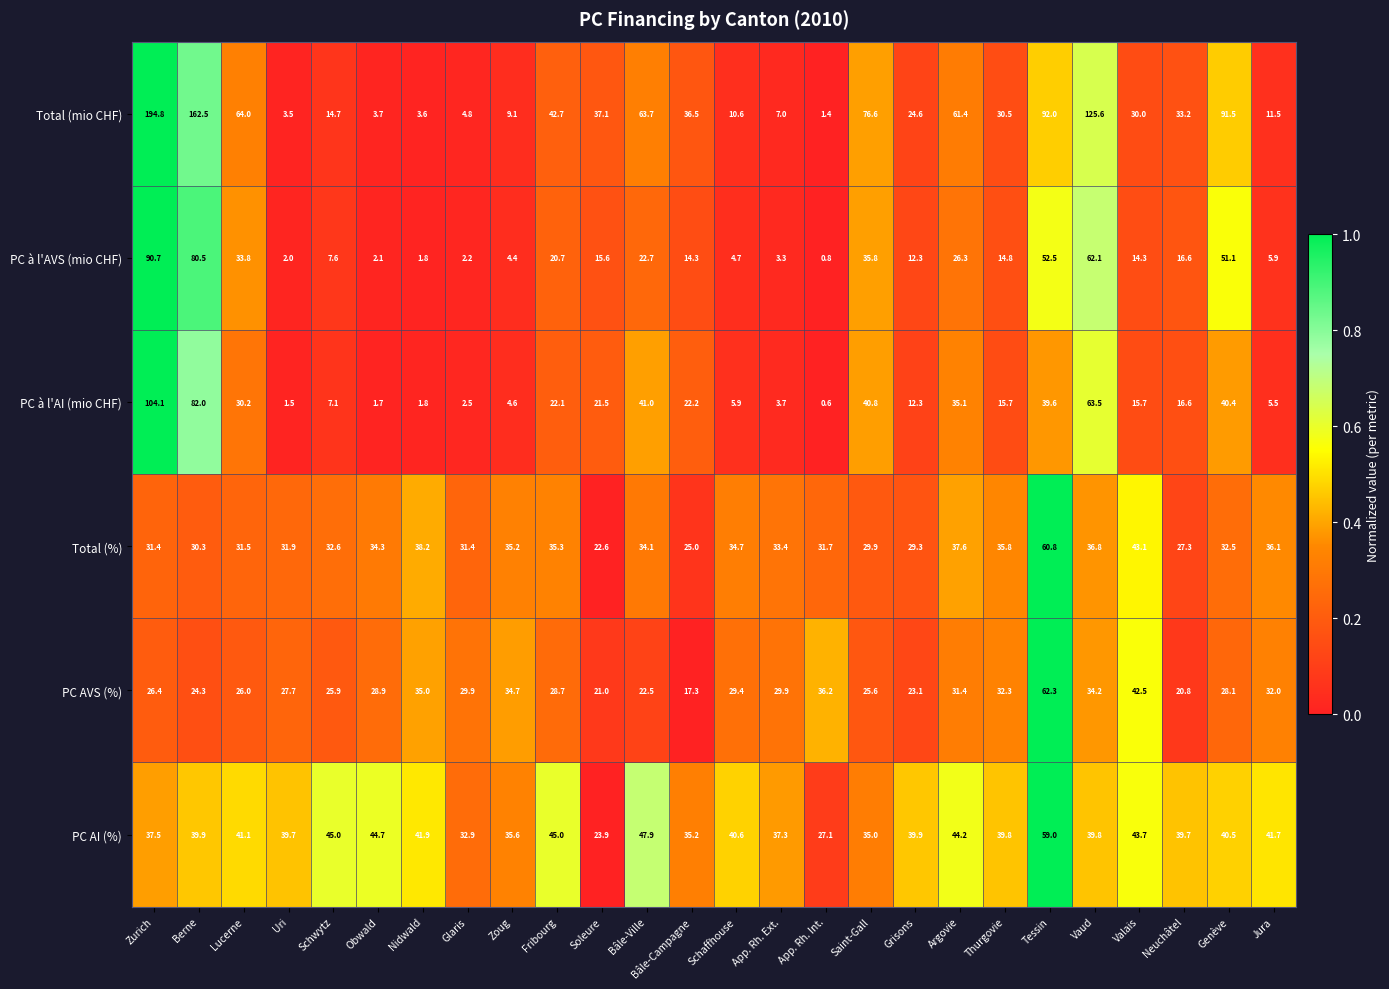

Which series has the largest range (max minus min)?

Total (mio CHF)